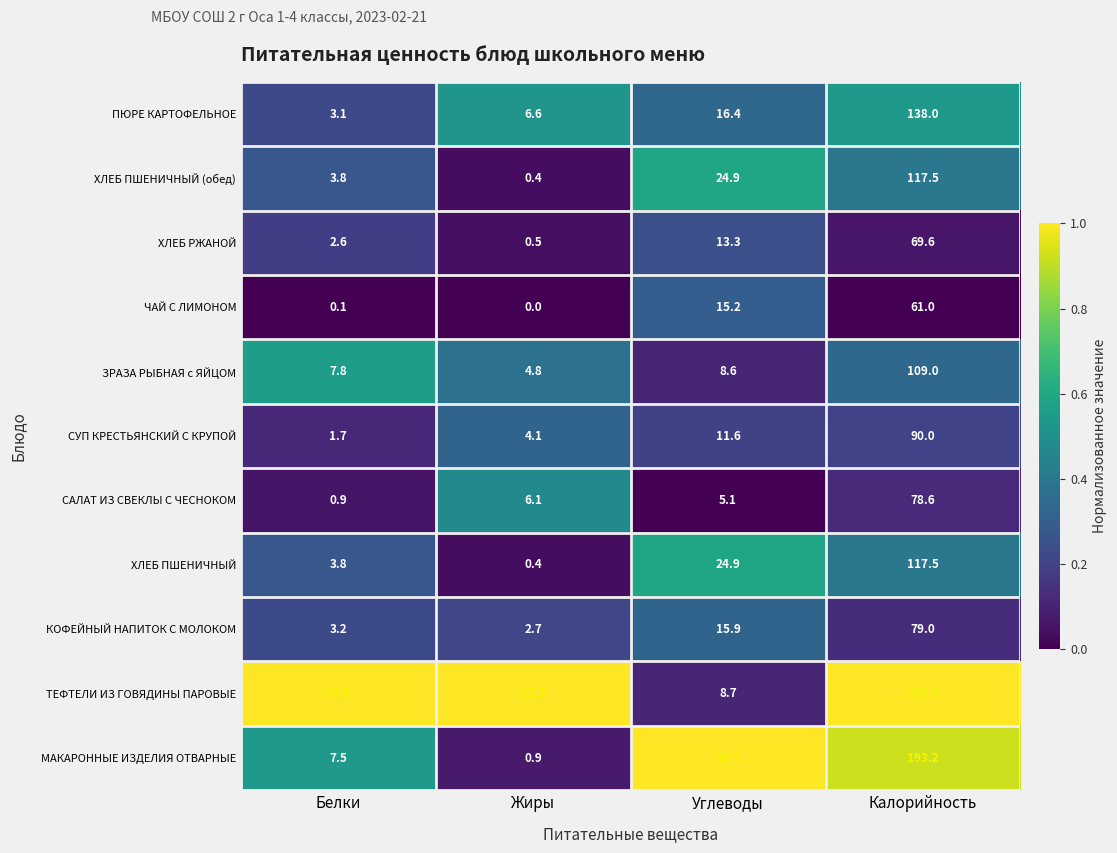

The ХЛЕБ ПШЕНИЧНЫЙ (обед) series shows 24.9 at Углеводы. True or false?

True